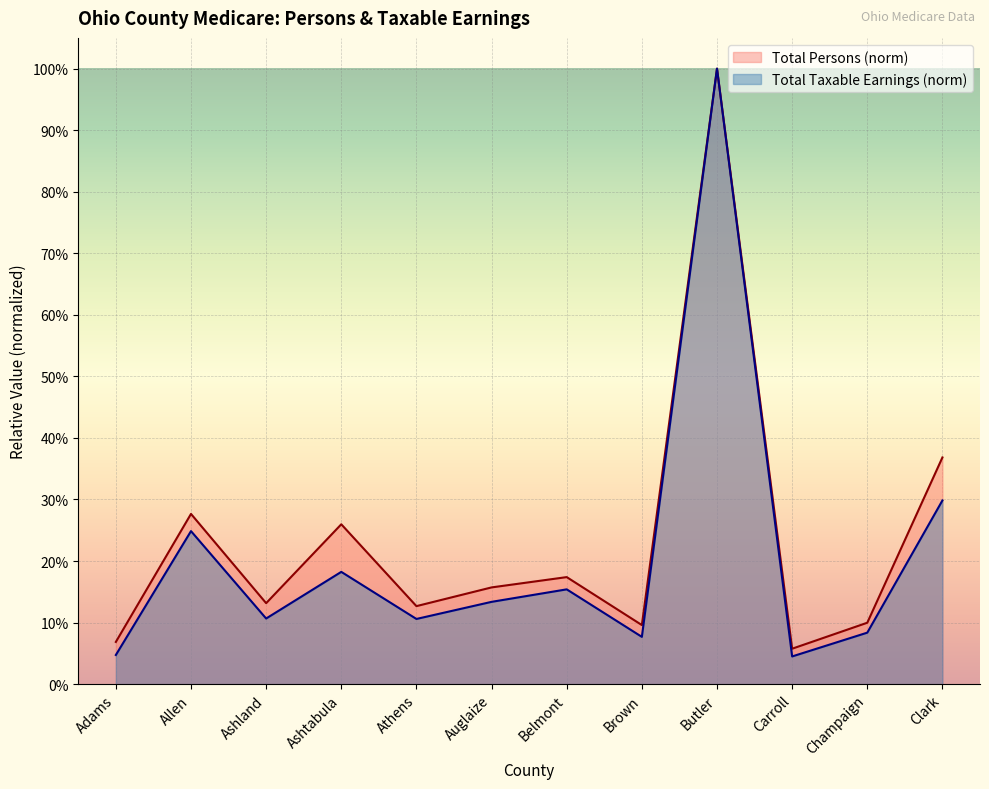

True or false: Total Persons and Total Taxable Earnings (thousands) cross at least once.

False